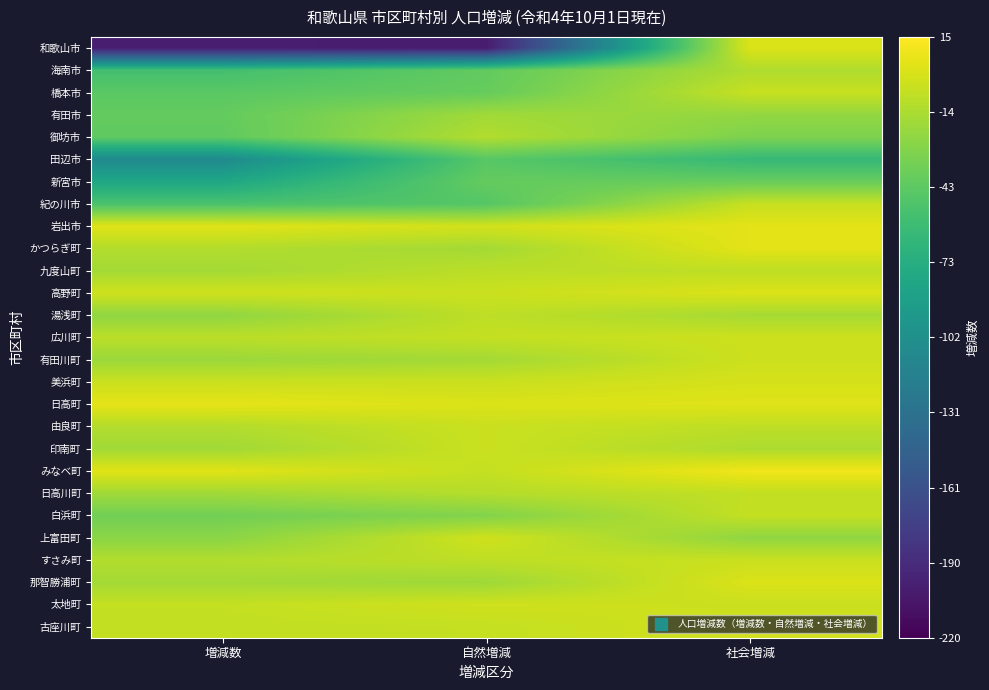

What is the minimum value shown in the chart?

-202